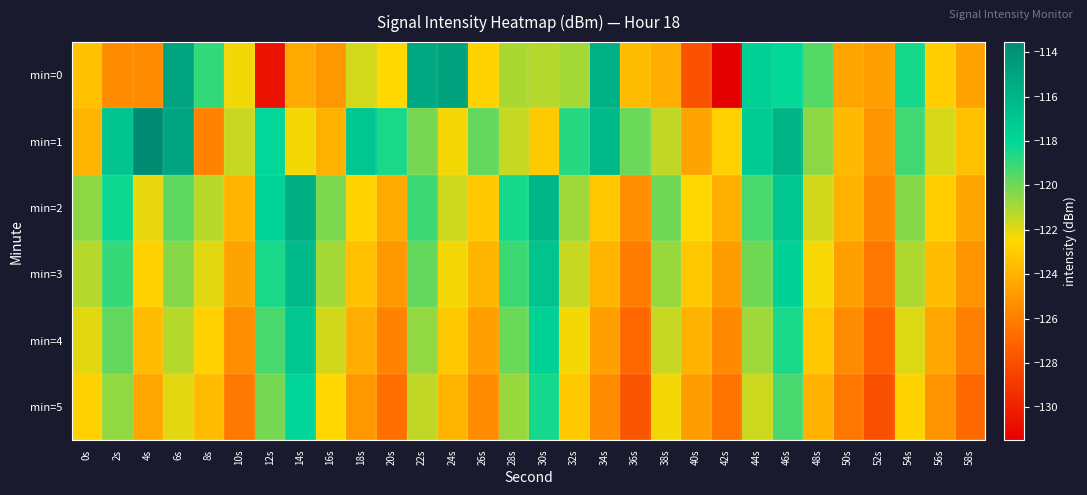

Between 56s and 50s, which is larger?

56s